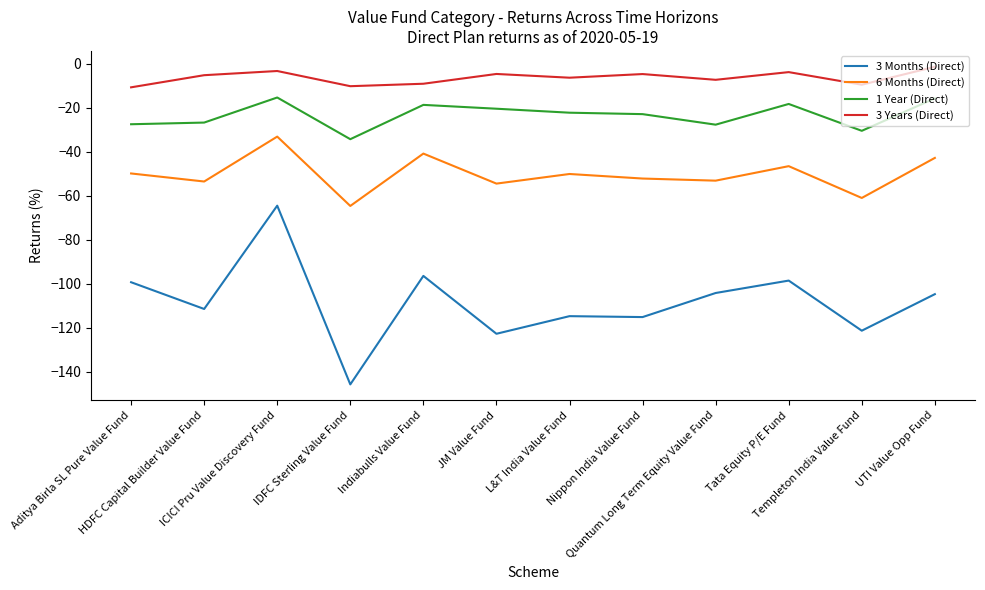

What is the sum of the 3 Years (Direct) values at HDFC Capital Builder Value Fund and Aditya Birla SL Pure Value Fund?

-16.0